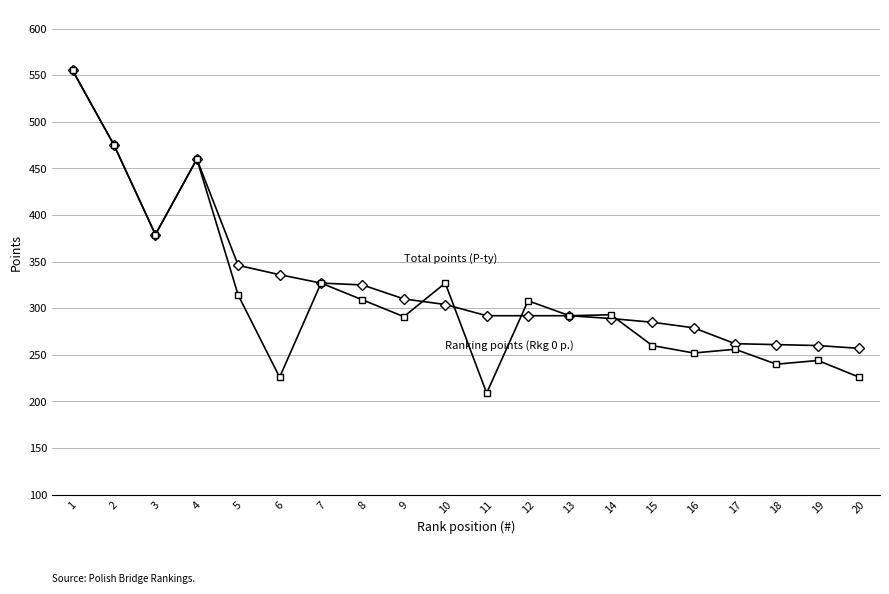

What is the total value across all series at 14?

582